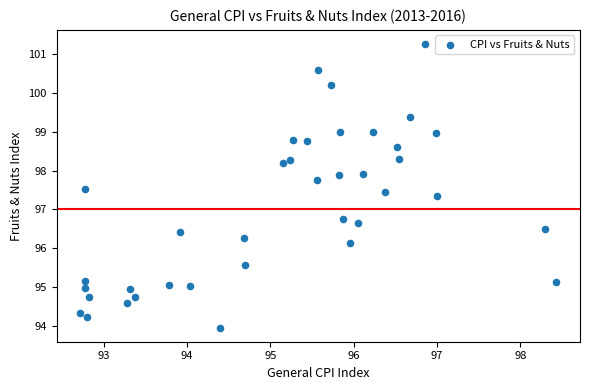

What is the range of X values (max minus min)?

5.7